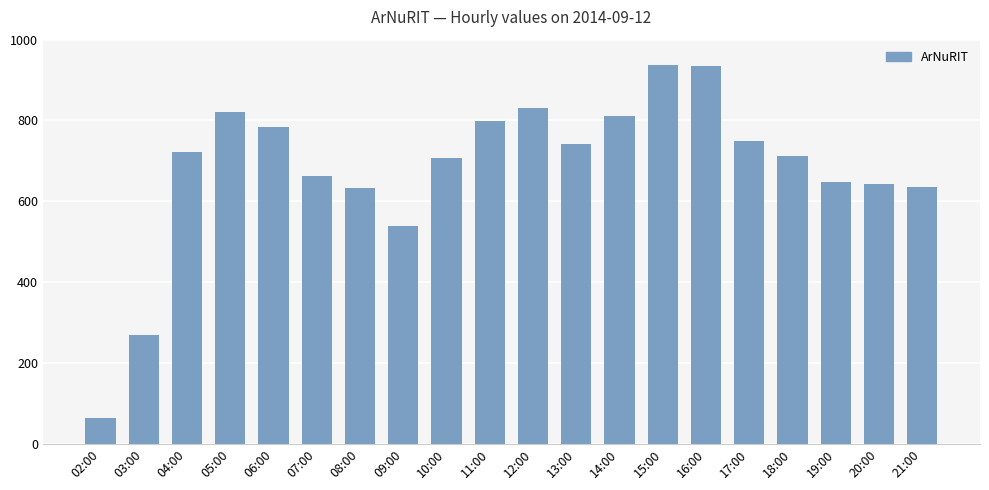

Does the chart contain any negative values?

No